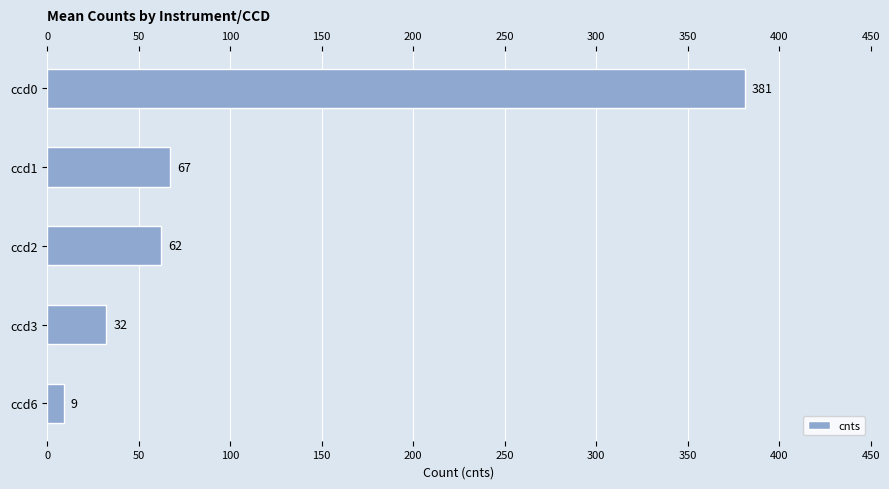

Which has a higher value, ccd3 or ccd2?

ccd2